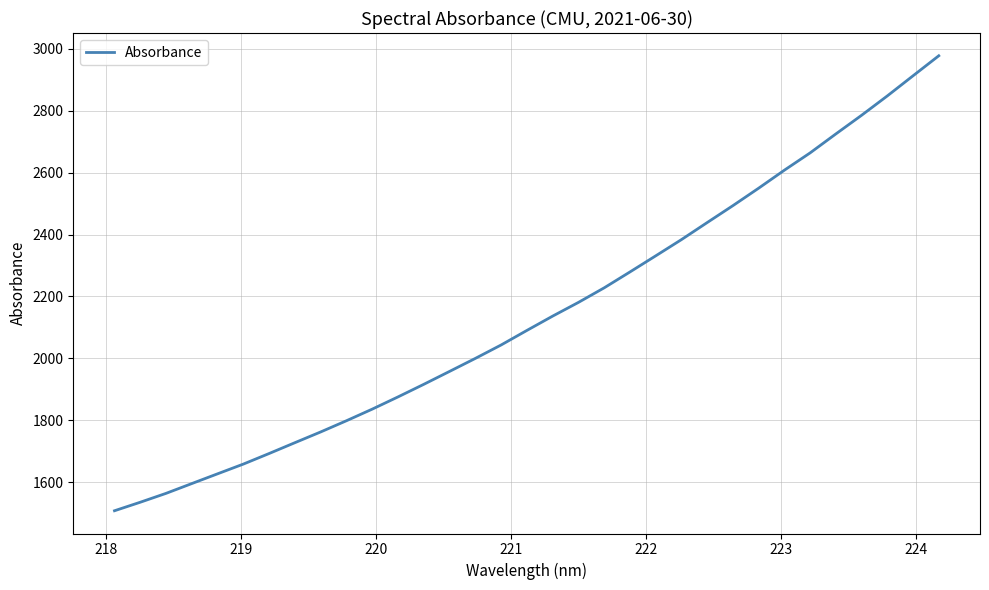

What is the difference between the maximum and minimum values?

1468.8